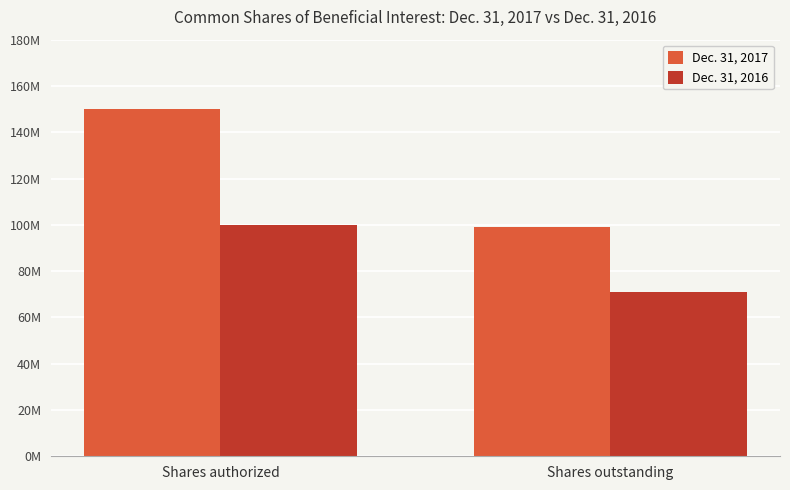

How many Dec. 31, 2017 values are between 99145921 and 150000000?

2